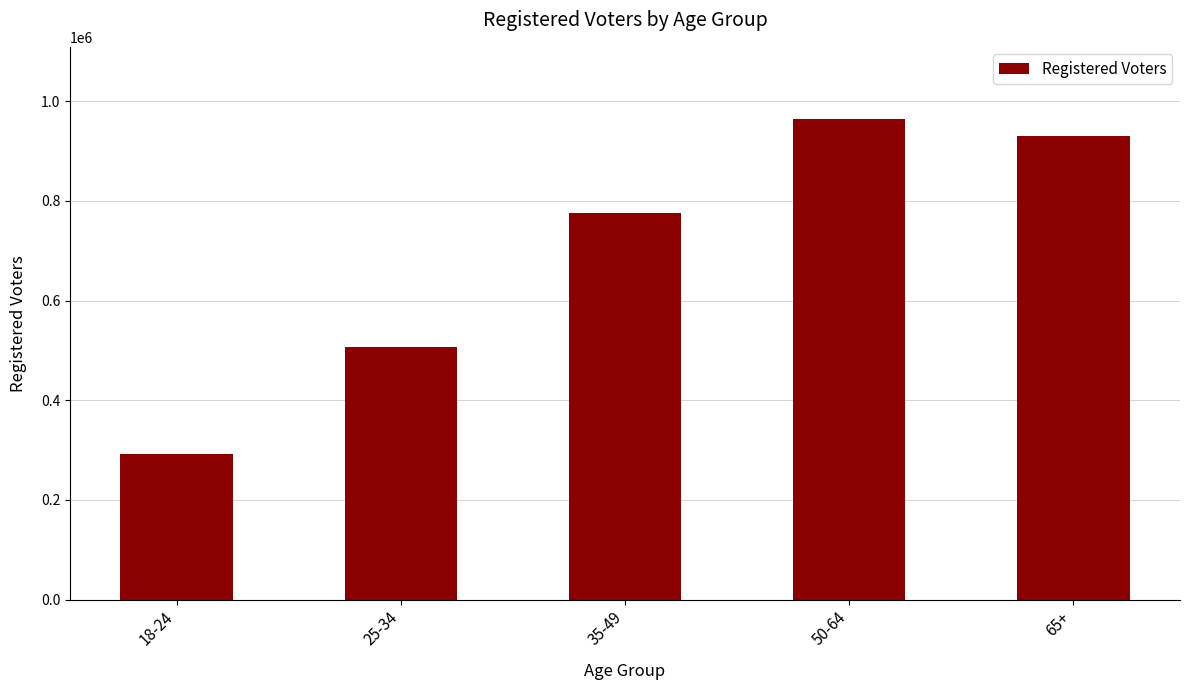

Which category has the lowest value across all series?

18-24